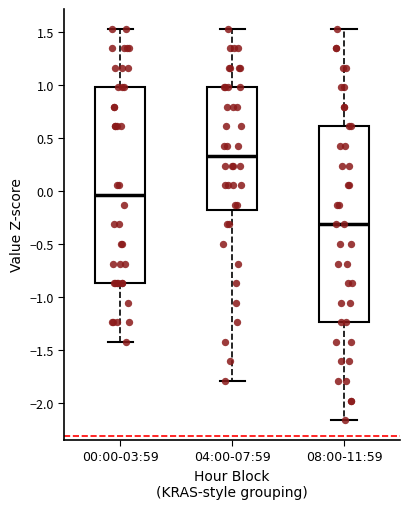

Reading left to right, read every box against the y-axis: the position of its median line, the range the box covers, and the ends of its whiskers. The values are not printed on the chart, so give them approximately, as read against the axis.

00:00-03:59: median -0.05, box -0.85 to 1.00, whiskers -1.40 to 1.55
04:00-07:59: median 0.35, box -0.20 to 1.00, whiskers -1.80 to 1.55
08:00-11:59: median -0.30, box -1.25 to 0.60, whiskers -2.15 to 1.55